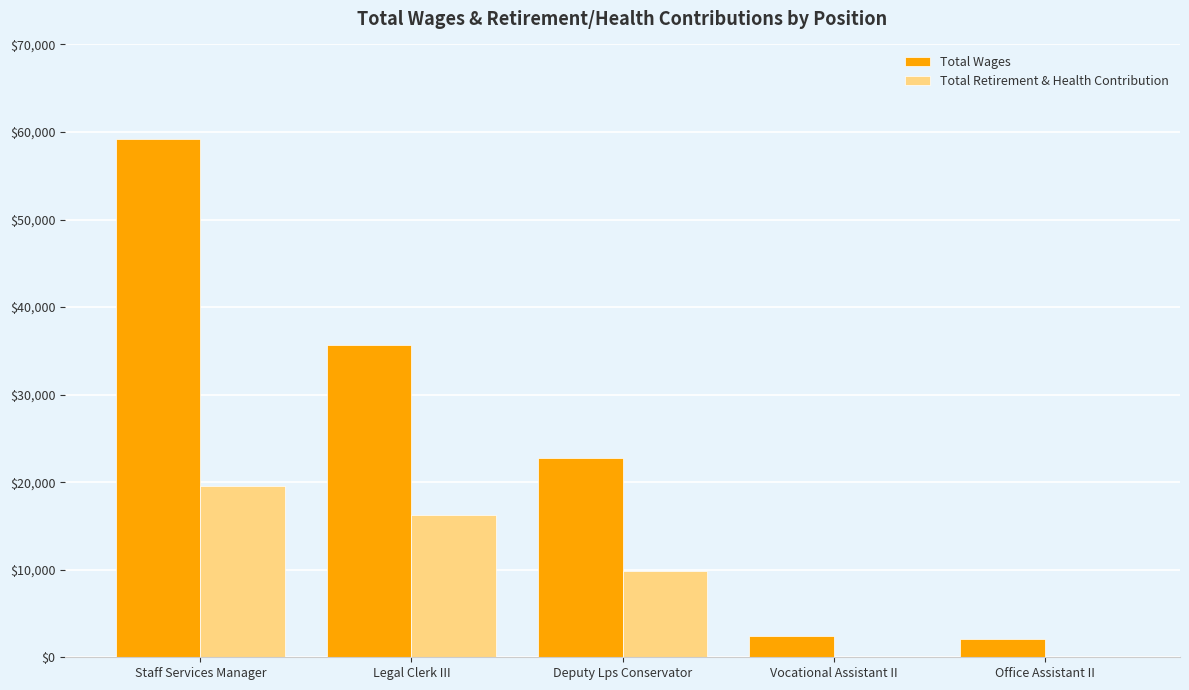

Between Staff Services Manager and Deputy Lps Conservator, which series saw the biggest shift?

Total Wages